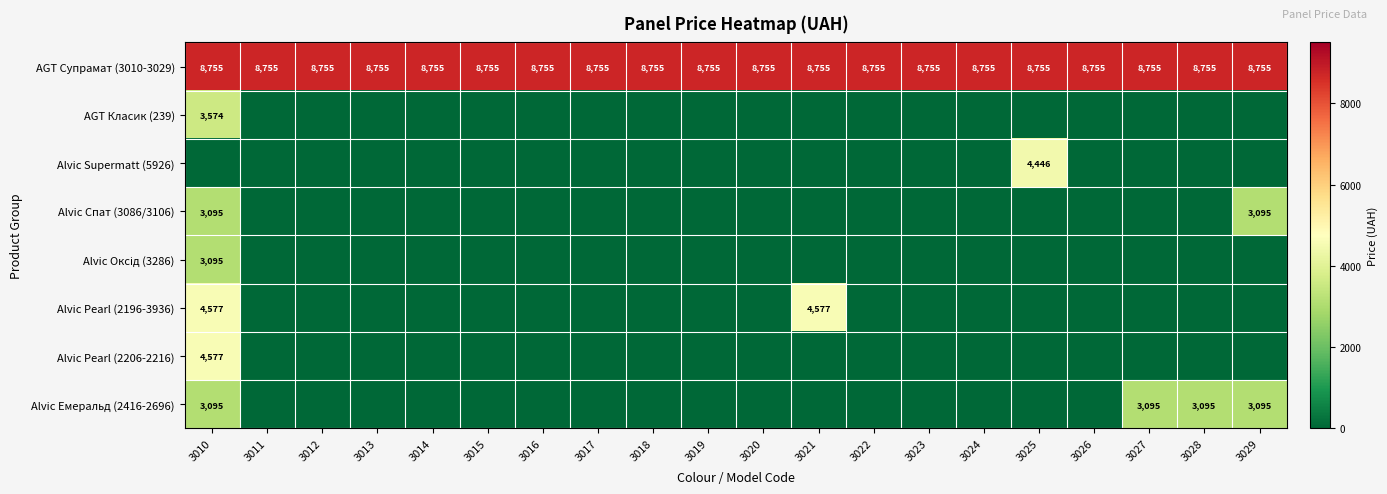

What value does the AGT Супрамат (3010-3029) series have at 3028?

8755